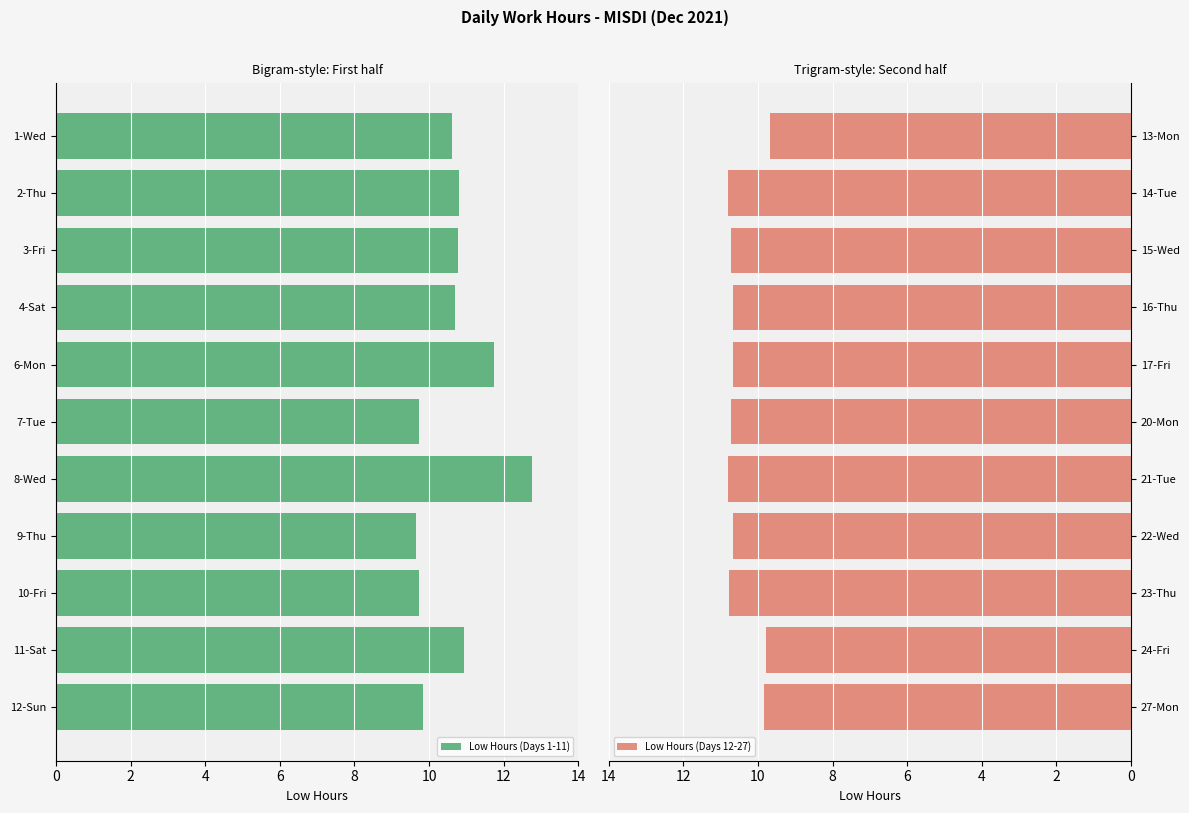

Which category has the highest value in the Low Hours (Days 1-11) series?

8-Wed